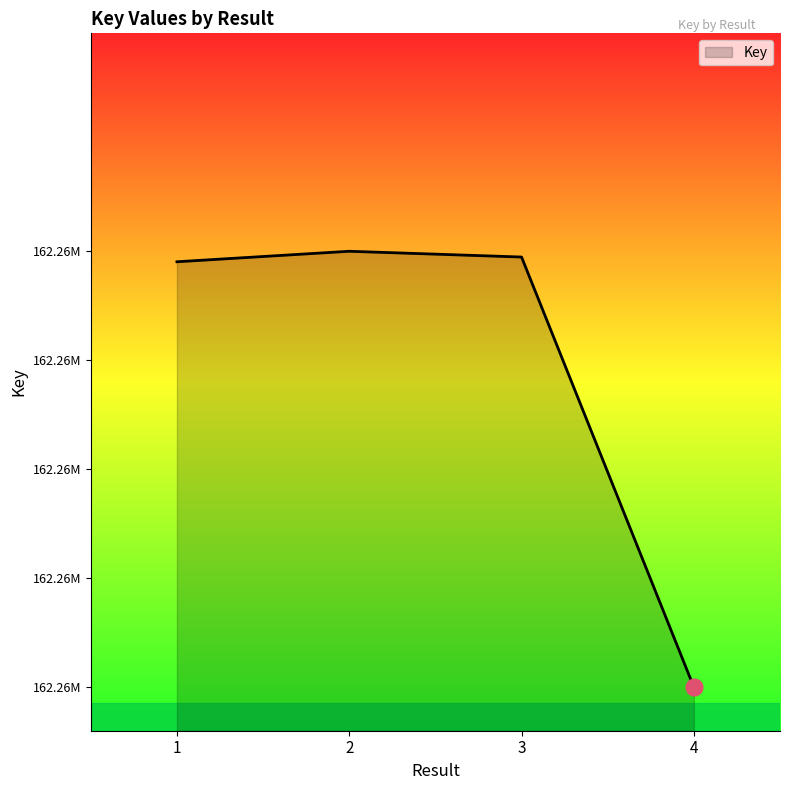

Does the chart have visible grid lines?

No